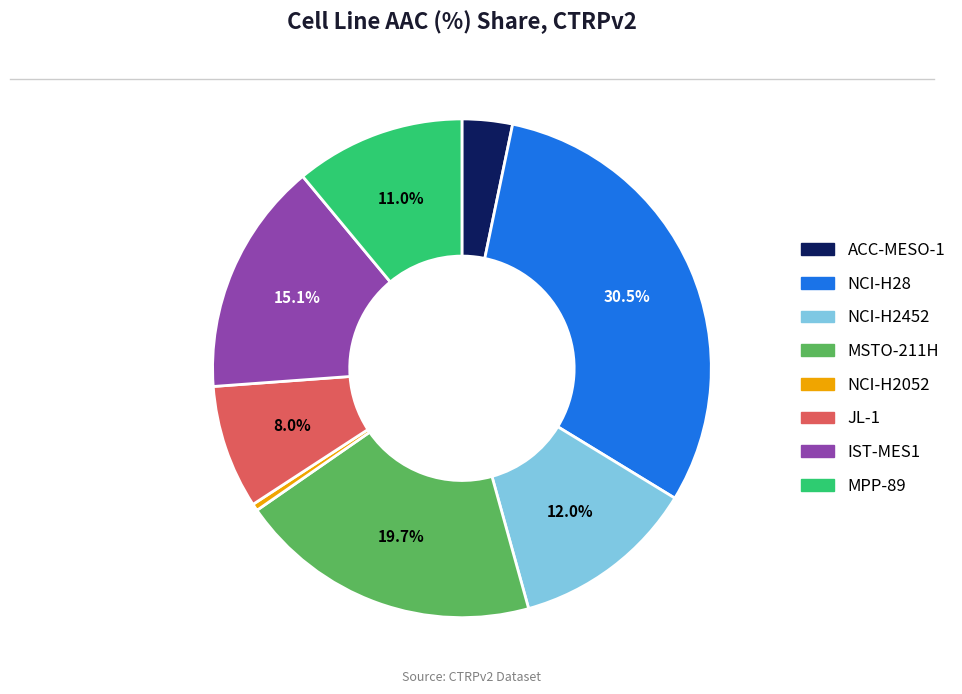

What is the total percentage of JL-1 and NCI-H28?

38.5%